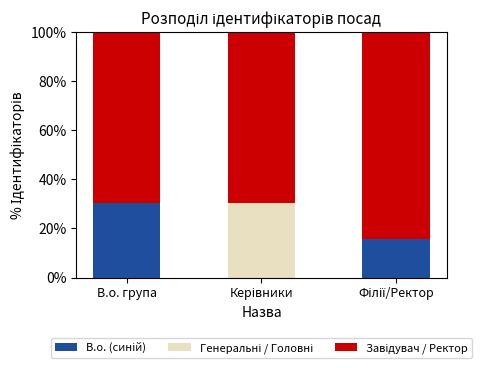

What is the total value across all series at В.о. група?

100.0